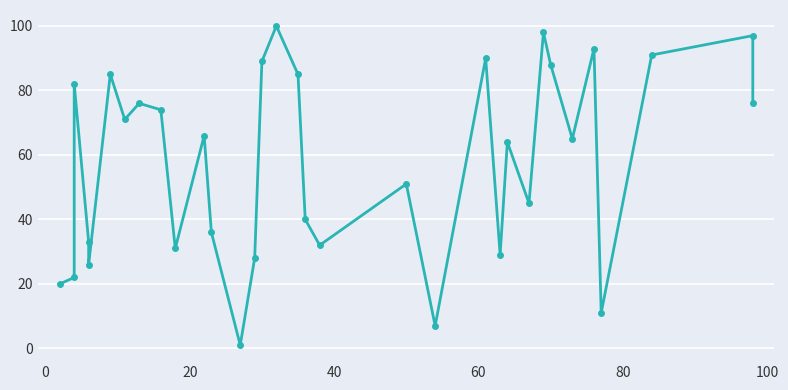

Reading right to left, list all the values displayed in this chart.

76	97	91	11	93	65	88	98	45	64	29	90	7	51	32	40	85	100	89	28	1	36	66	31	74	76	71	85	26	33	82	22	20